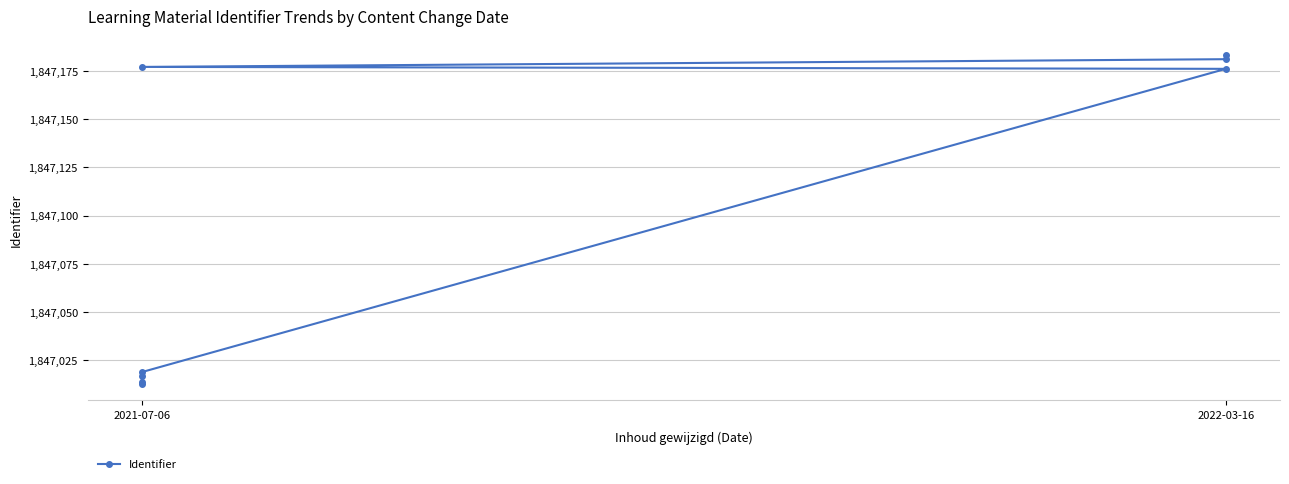

Reading right to left, transcribe all the data shown in this chart.

1847183	1847181	1847177	1847176	1847019	1847017	1847014	1847013